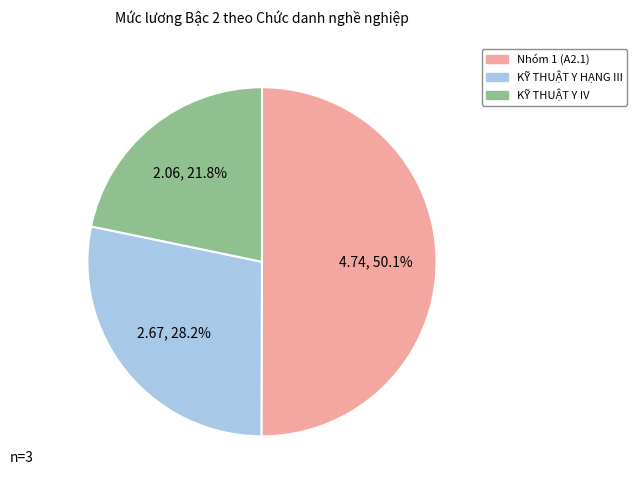

To the nearest percent, what is the average slice percentage?

33%